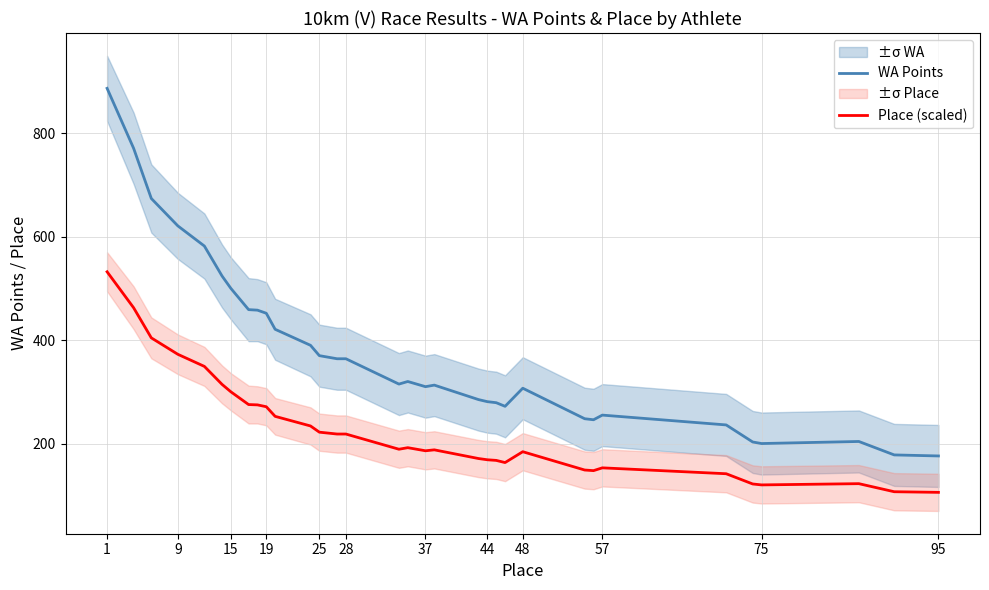

What is the lowest value of the Place (scaled) series?

105.6